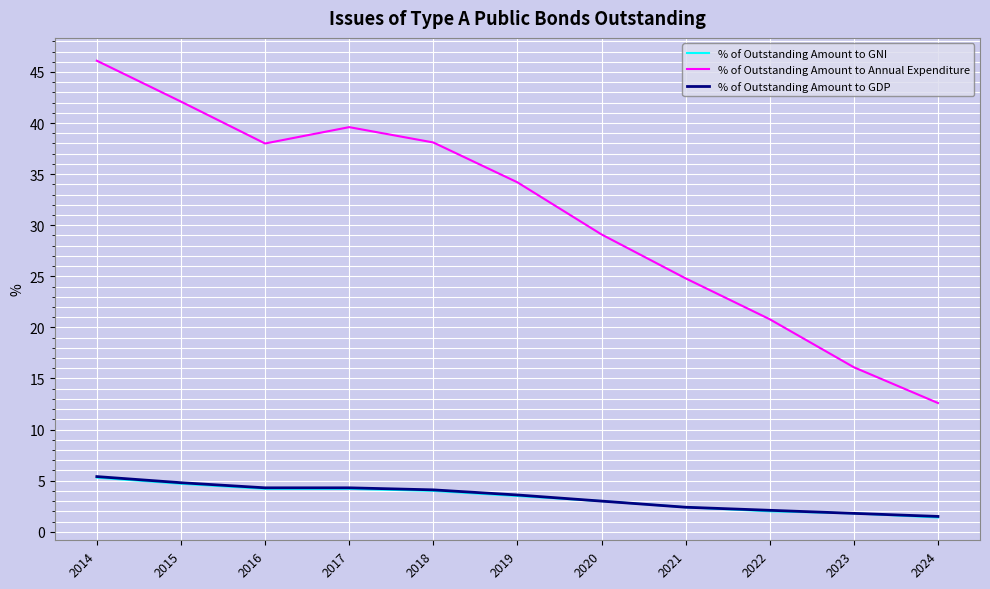

At how many categories does at least one series exceed 43?

1